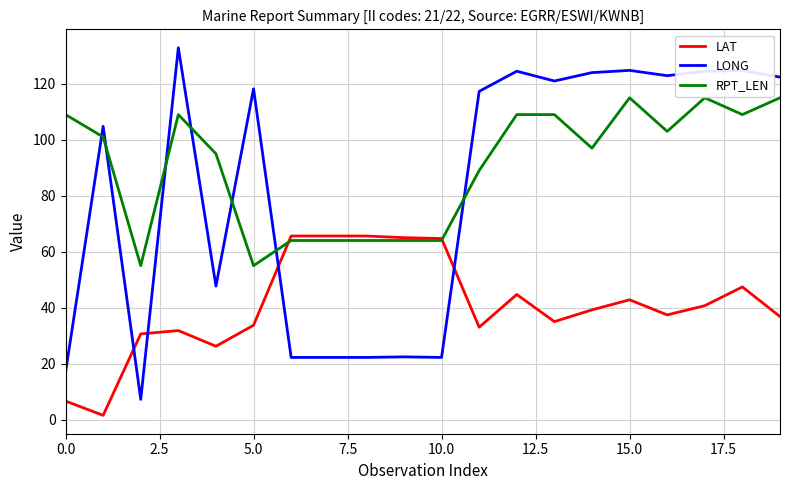

Which series ends up on top after the final intersection of LAT and LONG?

LONG